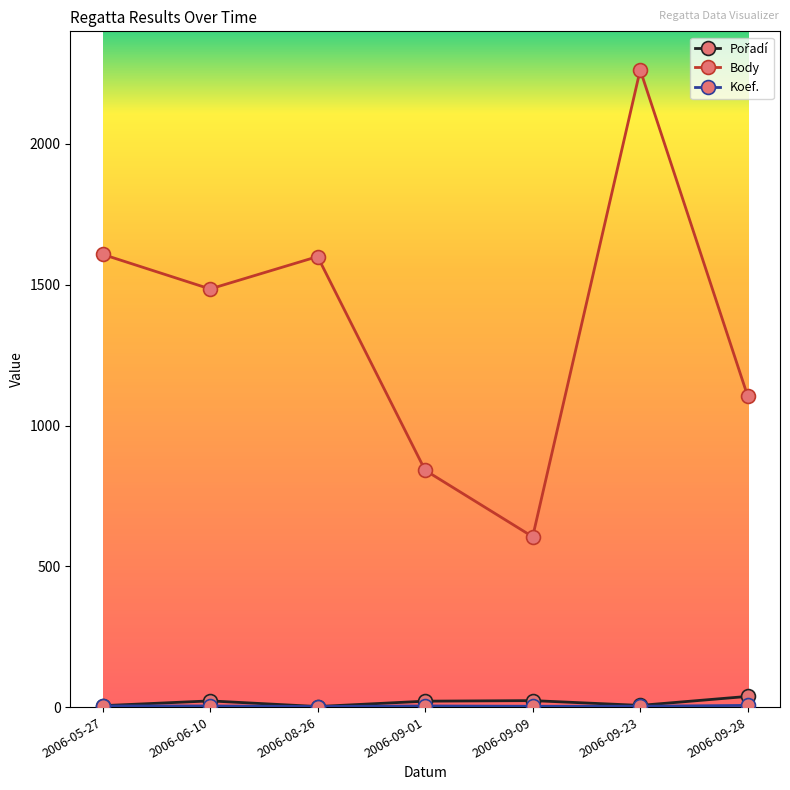

Does the chart display data point markers on the line(s)?

Yes